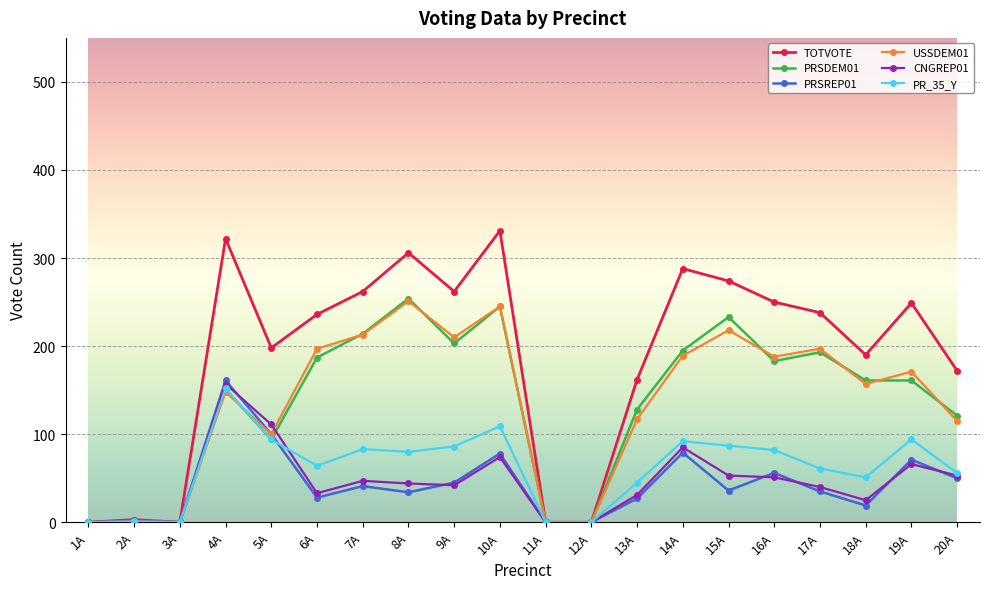

Is the value of CNGREP01 at 14A greater than the value of PRSDEM01 at 19A?

No